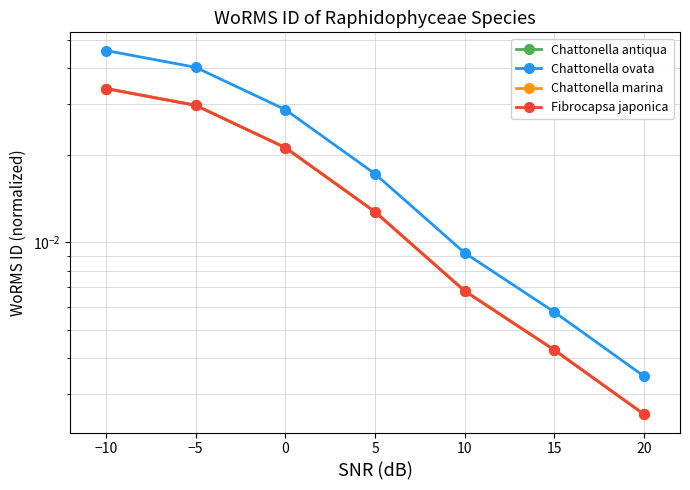

Which series has the largest range (max minus min)?

Chattonella ovata